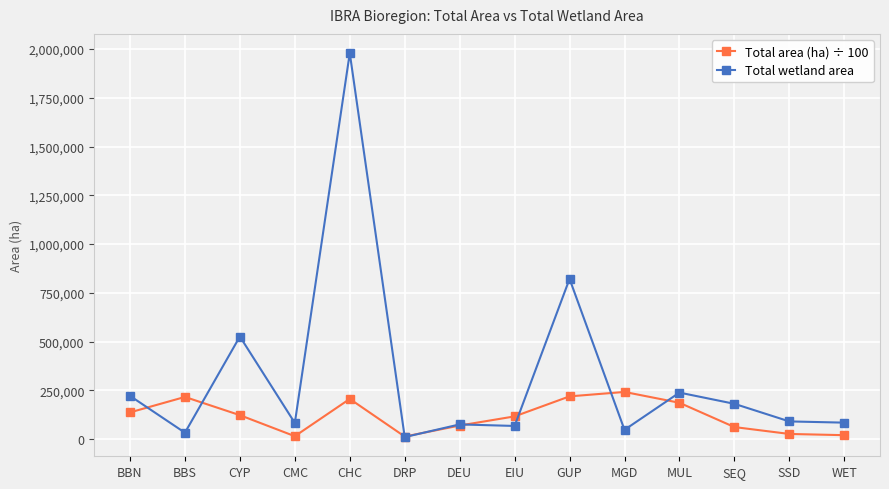

What is the maximum value shown in the chart?

1979401.0